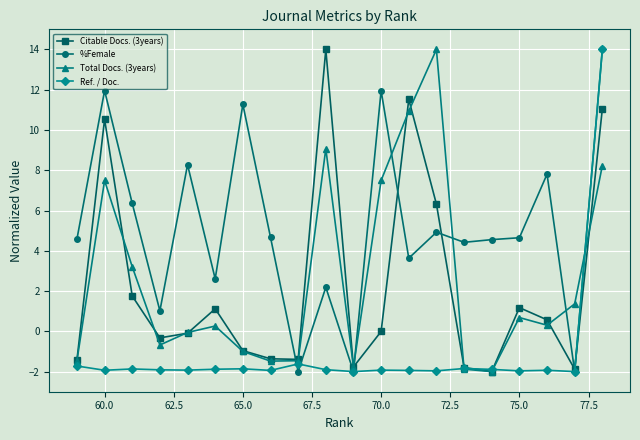

What is the highest value of the Total Docs. (3years) series?

14.0